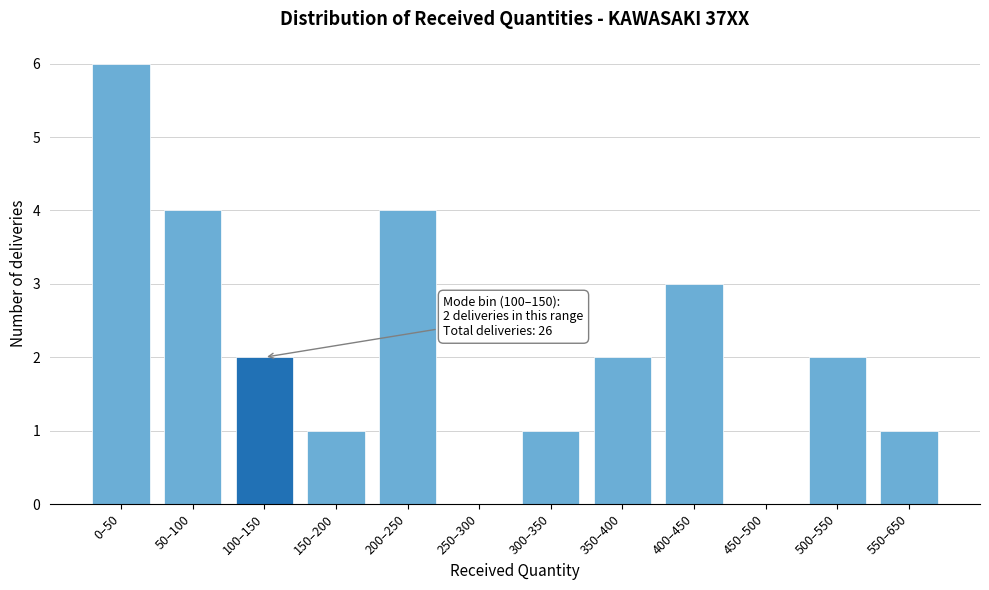

Reading left to right, list all the values displayed in this chart.

0–50=6	50–100=4	100–150=2	150–200=1	200–250=4	250–300=0	300–350=1	350–400=2	400–450=3	450–500=0	500–550=2	550–650=1